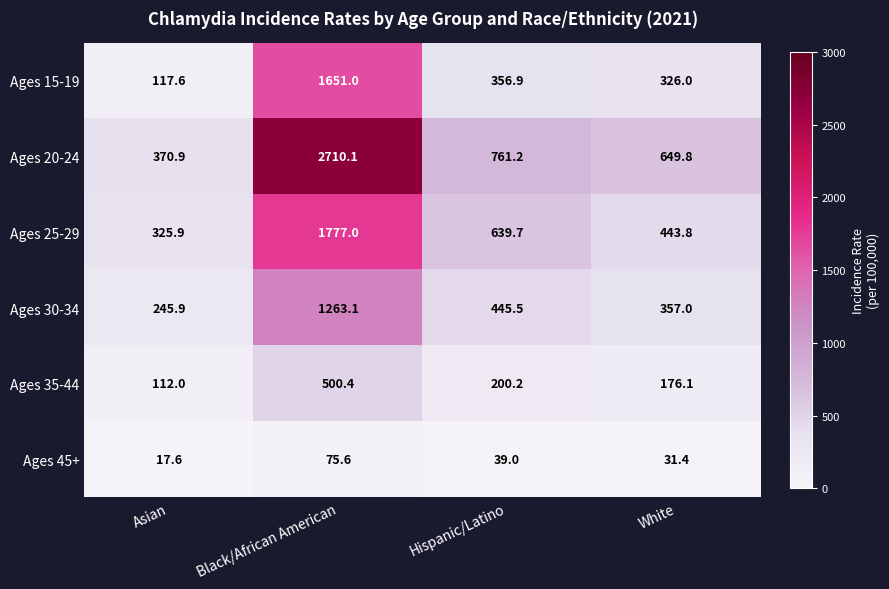

Reading left to right, list all the values displayed in this chart.

Ages 15-19: 117.6	1651.0	356.9	326.0
Ages 20-24: 370.9	2710.1	761.2	649.8
Ages 25-29: 325.9	1777.0	639.7	443.8
Ages 30-34: 245.9	1263.1	445.5	357.0
Ages 35-44: 112.0	500.4	200.2	176.1
Ages 45+: 17.6	75.6	39.0	31.4